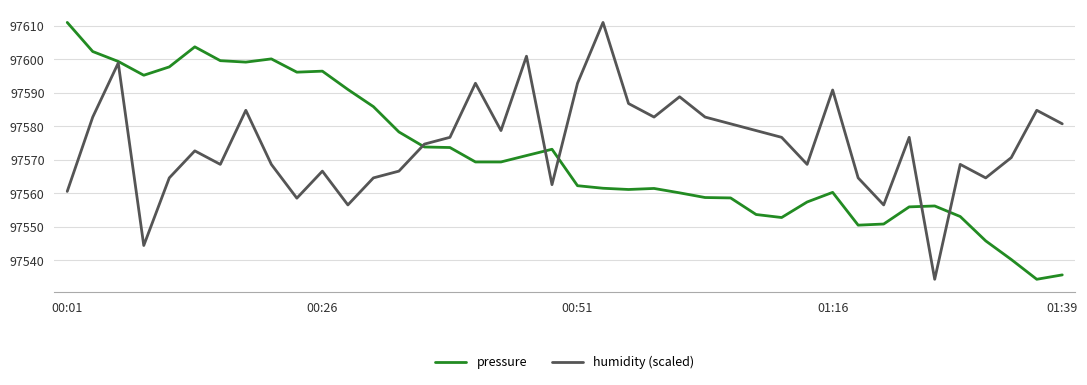

How many categories are shown in the chart?

40